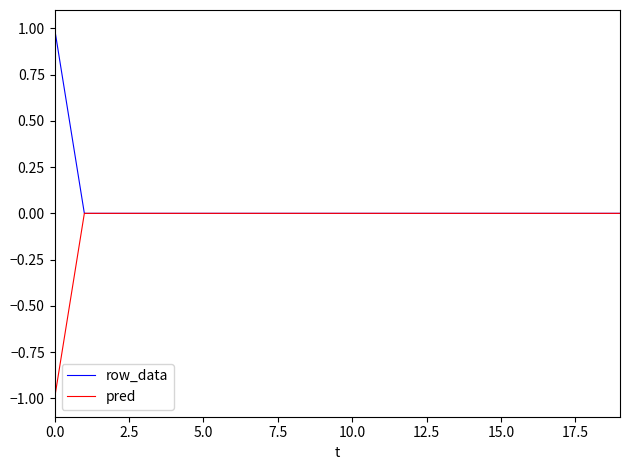

List the series in order of their peak value, highest first.

row_data, pred